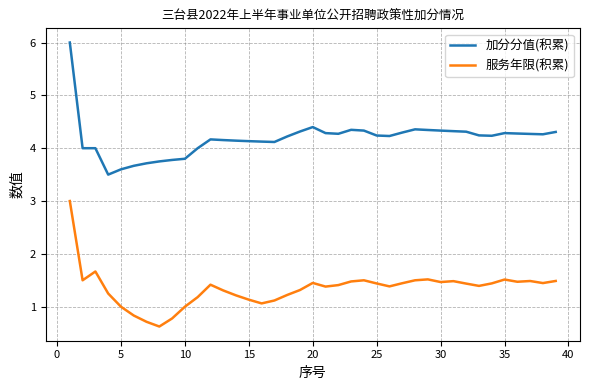

What is the difference between the maximum and minimum values in the 加分分值(积累) series?

2.5